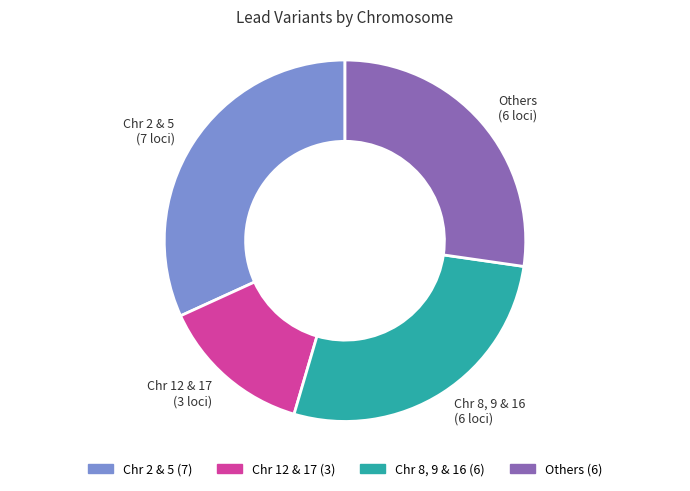

What is the ratio of the value at Chr 8, 9 & 16 (6 loci) to the value at Others (6 loci)?

1.0